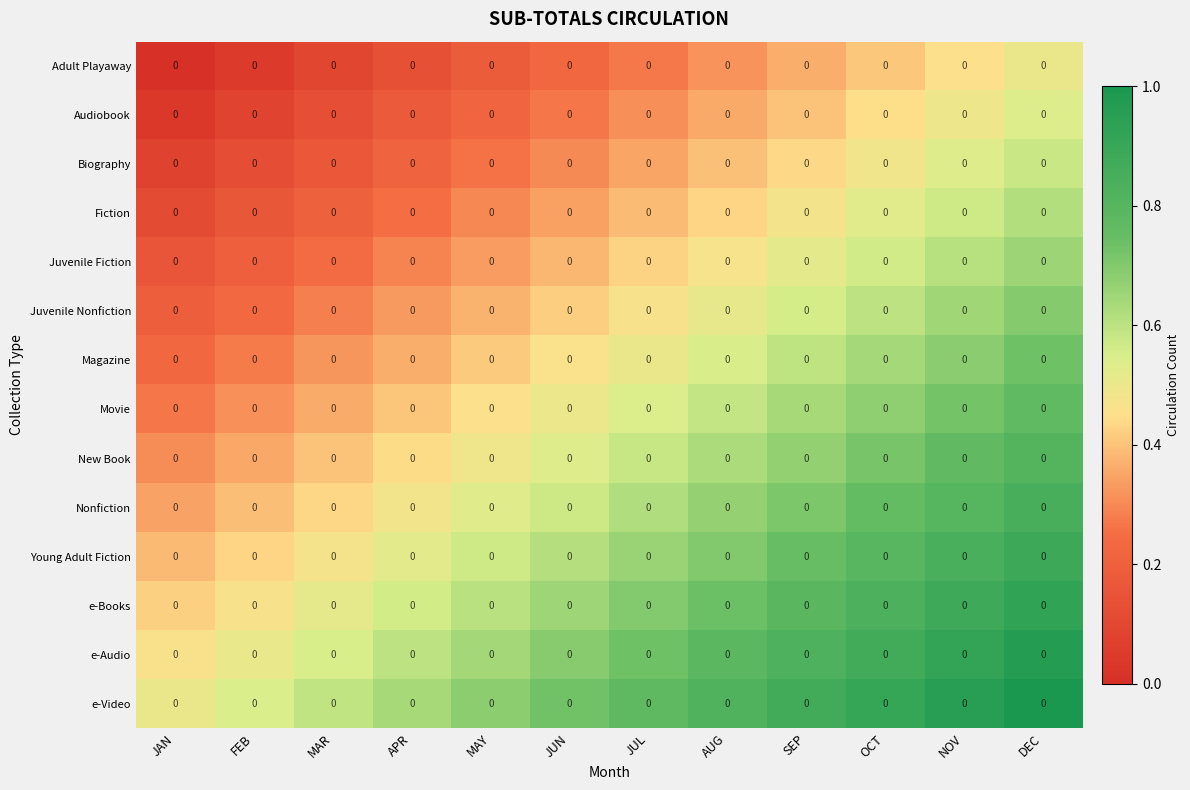

The value of Fiction at SEP is 0.5. True or false?

True